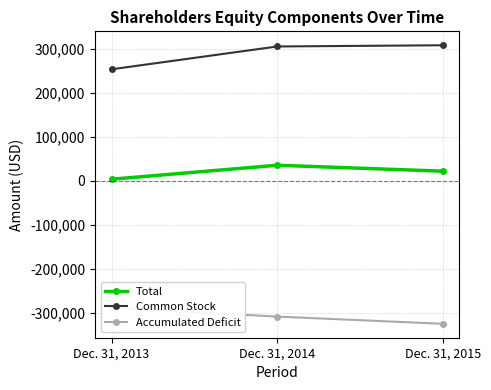

Reading right to left, what are all the values shown in this chart?

Total: Dec. 31, 2015=22130	Dec. 31, 2014=35641	Dec. 31, 2013=3894
Common Stock: Dec. 31, 2015=307766	Dec. 31, 2014=305008	Dec. 31, 2013=253270
Accumulated Deficit: Dec. 31, 2015=-324025	Dec. 31, 2014=-307685	Dec. 31, 2013=-287765